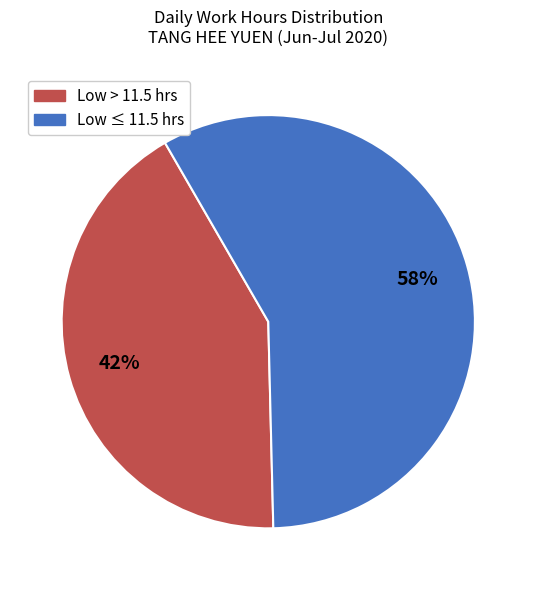

Count the number of slices in the pie.

2